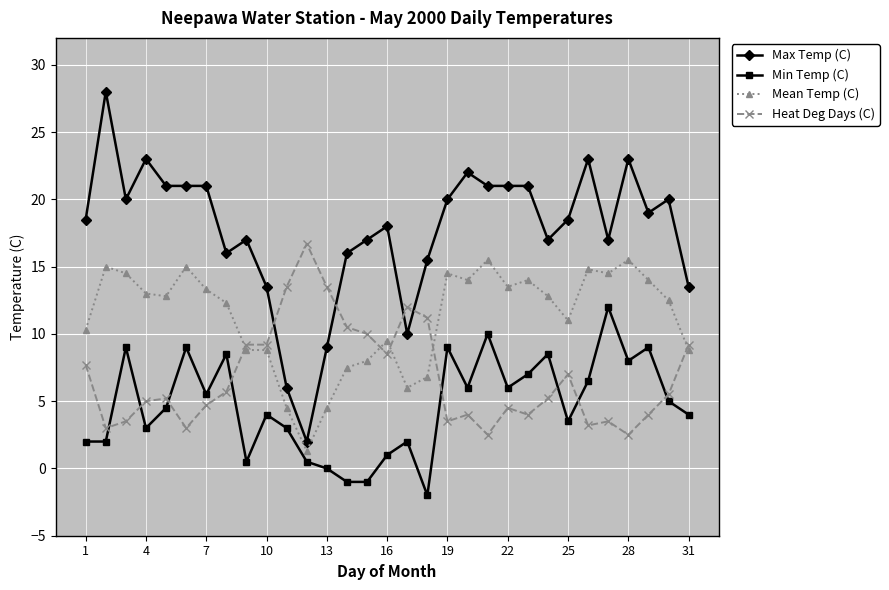

Rank the series by their average value, from lowest to highest.

Min Temp (C), Heat Deg Days (C), Mean Temp (C), Max Temp (C)